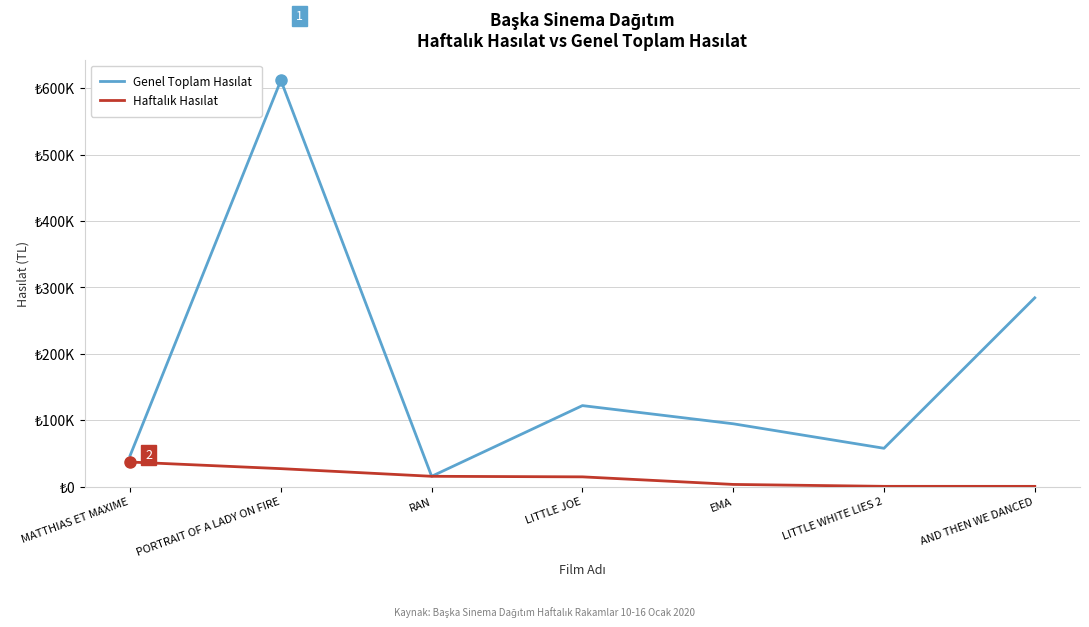

Does the chart display data point markers on the line(s)?

No